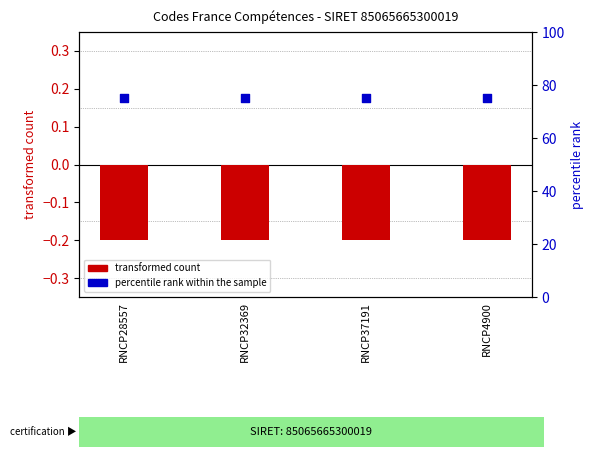

Which series has the largest total across all categories?

percentile rank within the sample